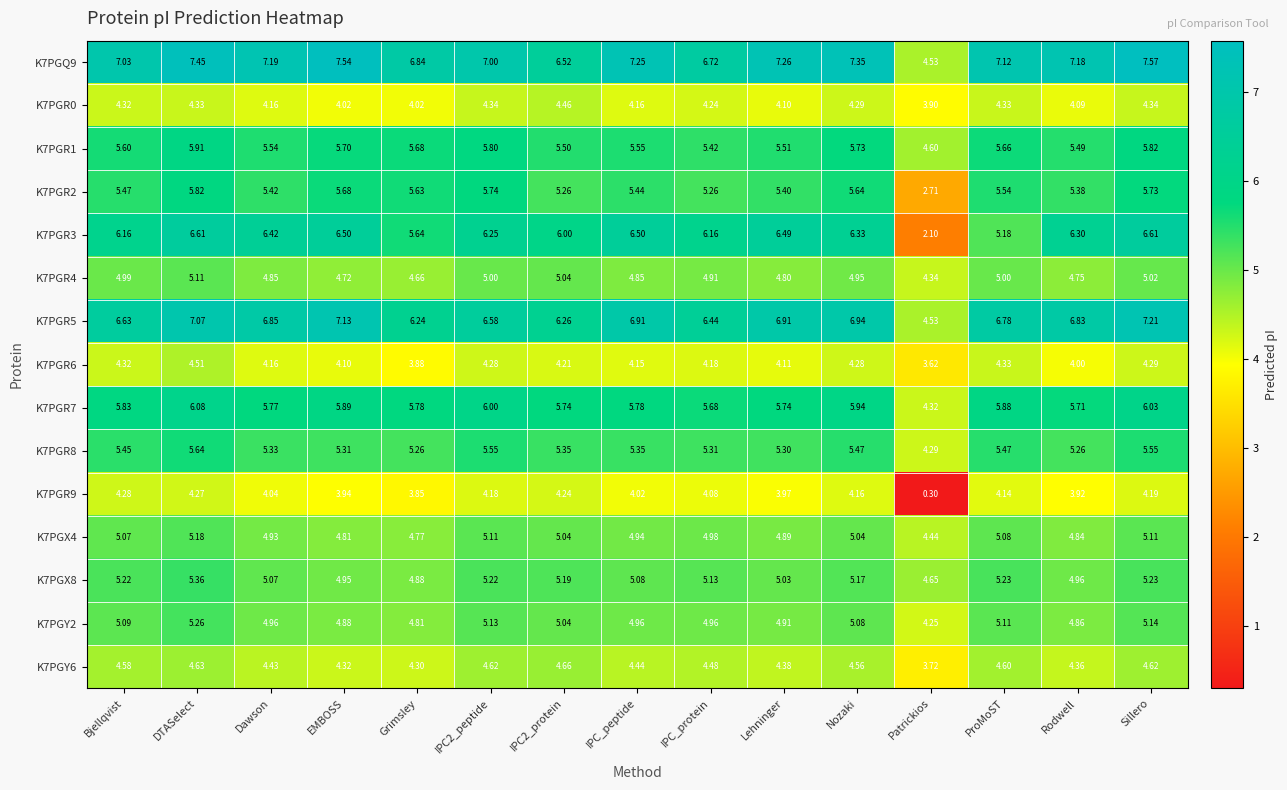

Which series has the widest spread of values?

K7PGR3